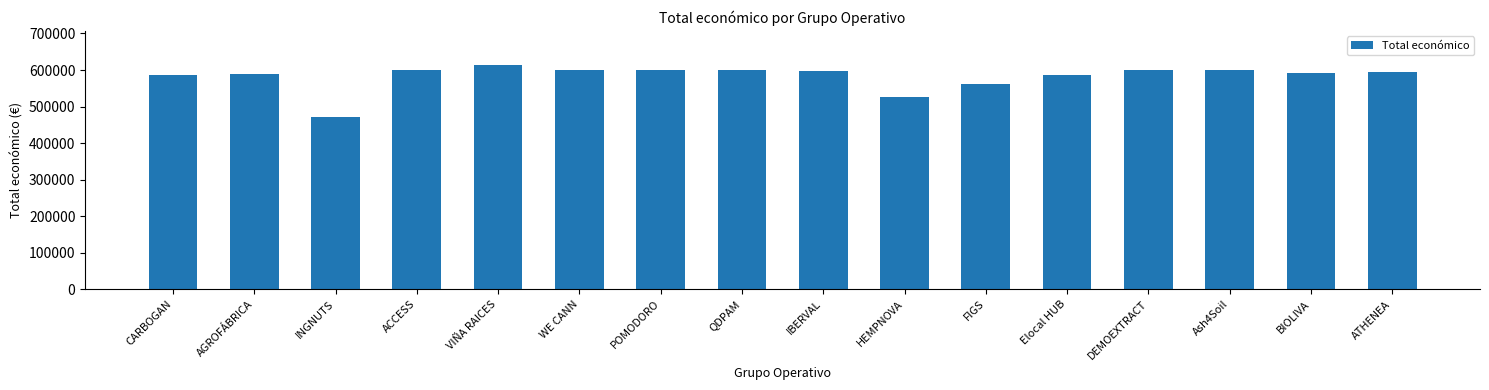

What is the difference between the maximum and minimum values?

144232